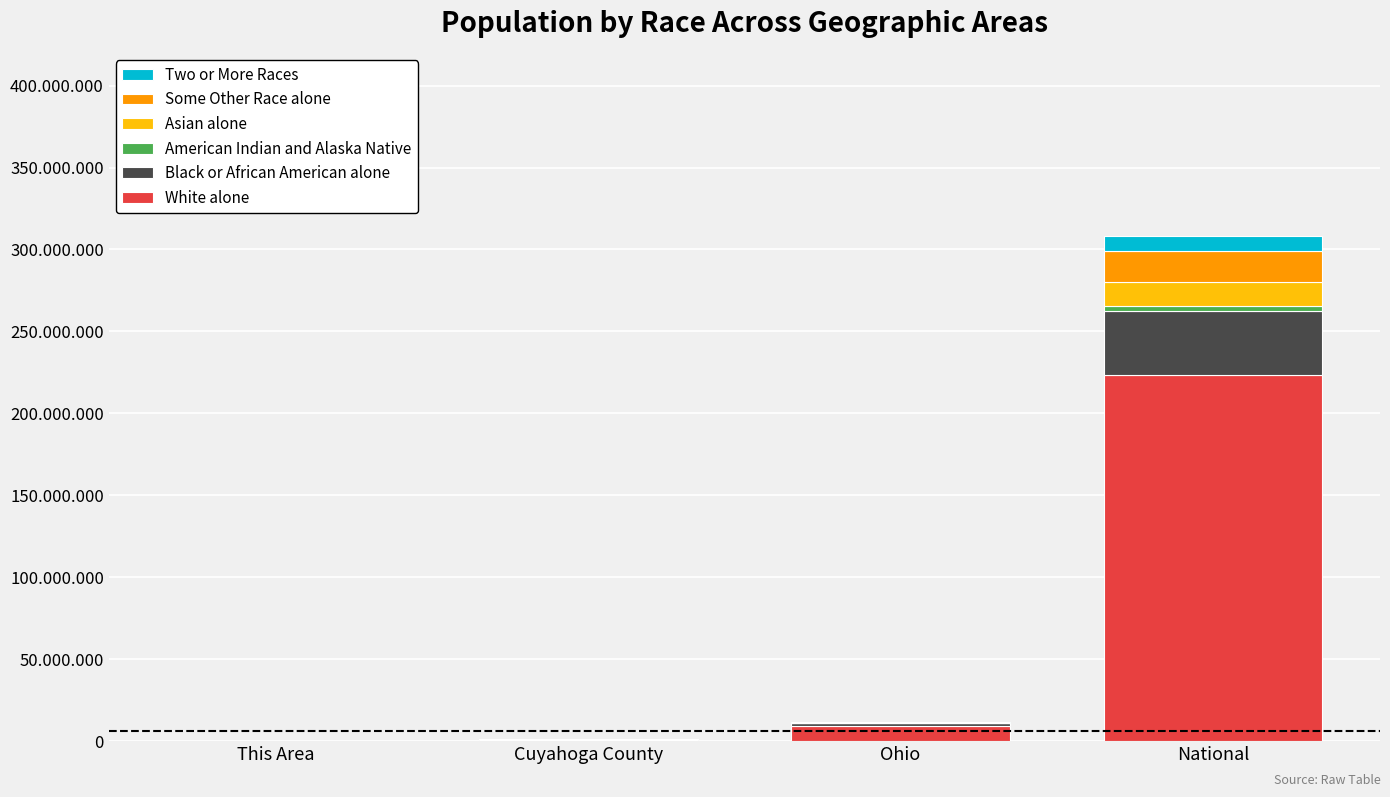

Are the bars horizontal?

No